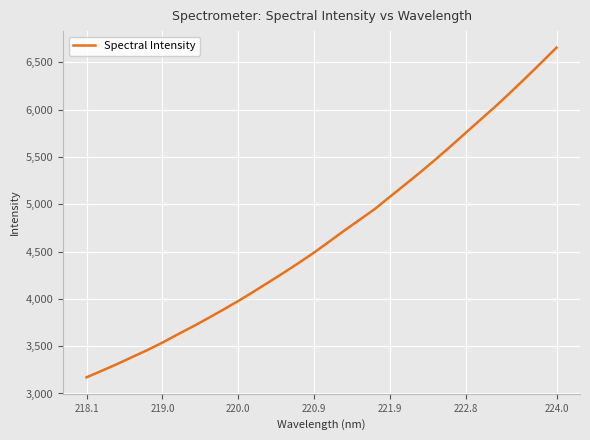

What is the difference between the maximum and minimum values?

3484.6